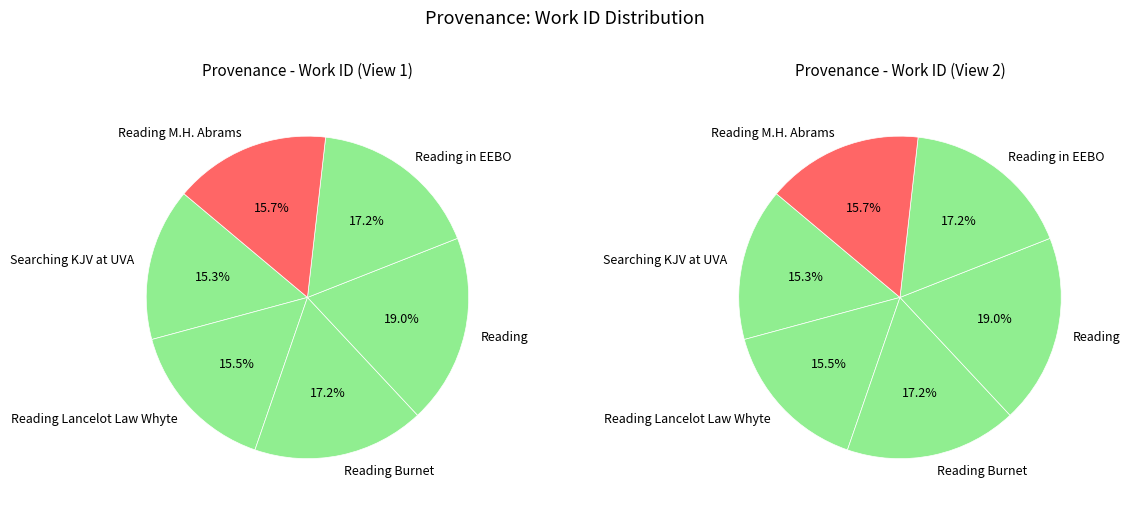

What is the ratio of the value at Reading to the value at Searching KJV at UVA?

1.2